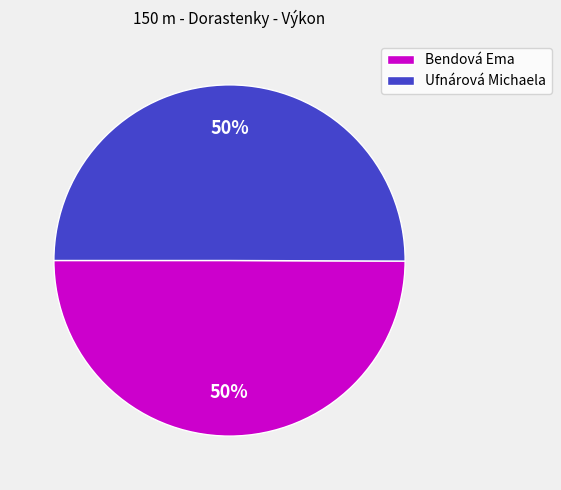

Is it true that Bendová Ema is 50% of the pie?

True